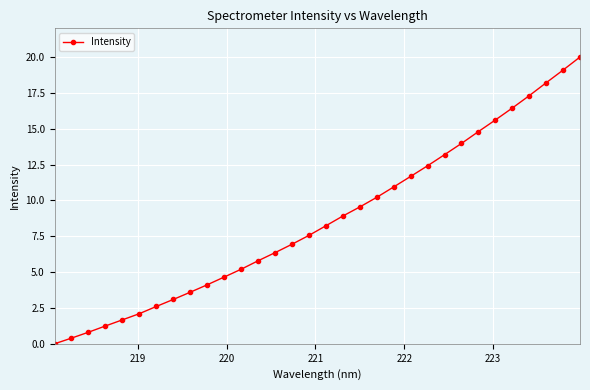

True or false: there are more than 2 points higher than both neighbors.

False